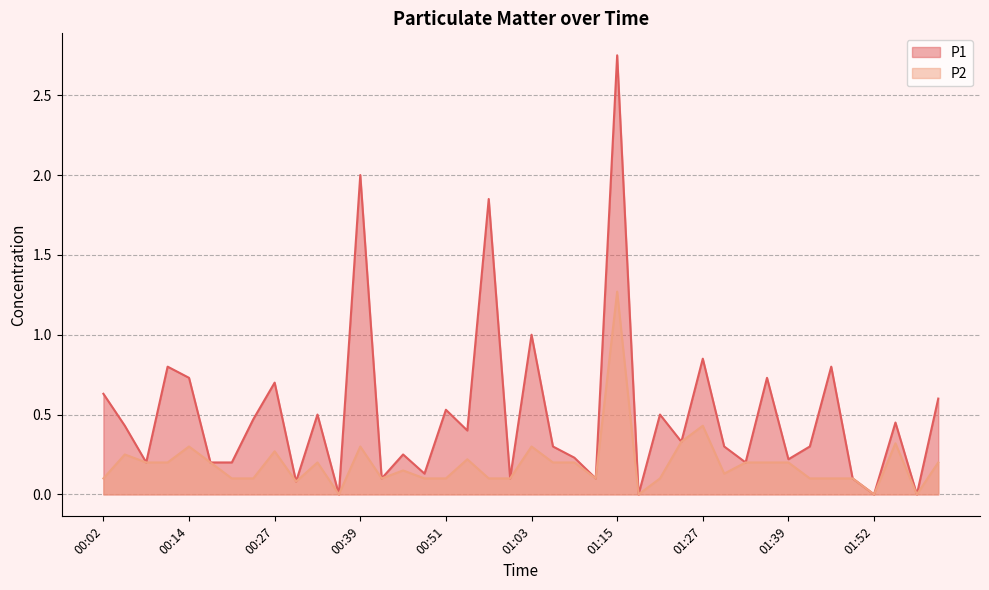

At which label does P1 reach its peak?

01:15